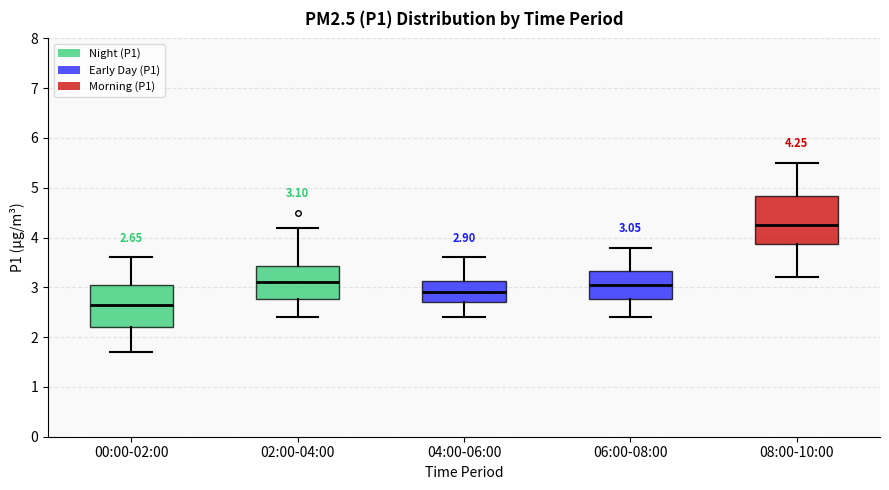

Which box has the lowest median line?

00:00-02:00